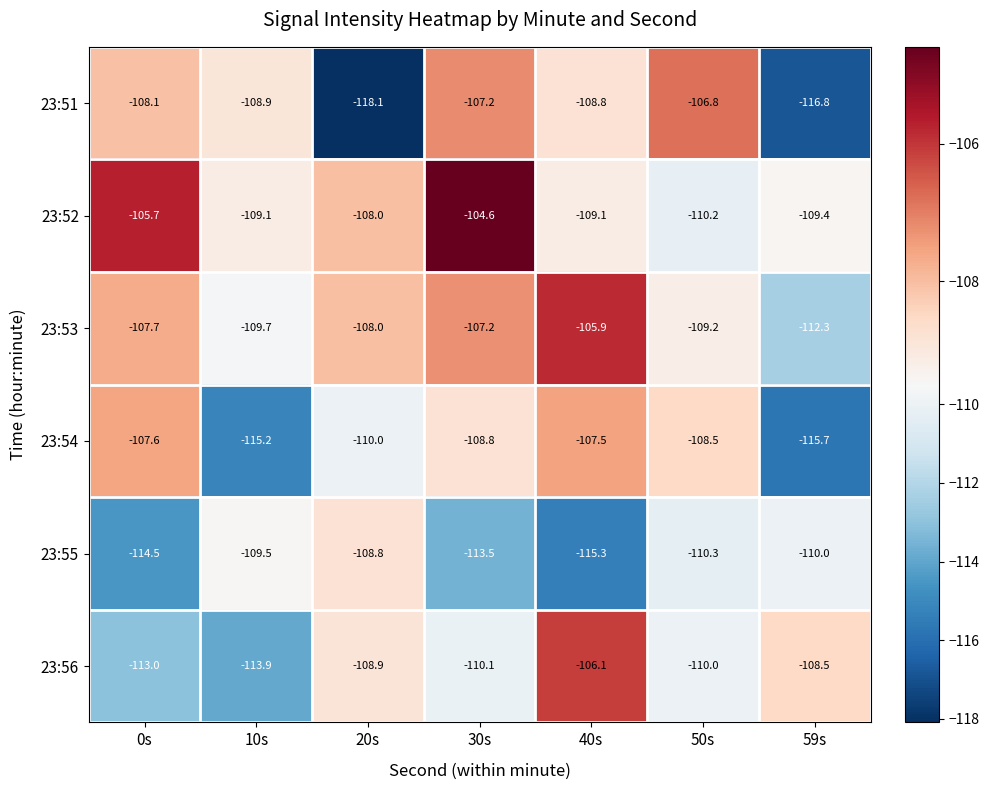

Read the 23:56 value at 40s.

-106.1